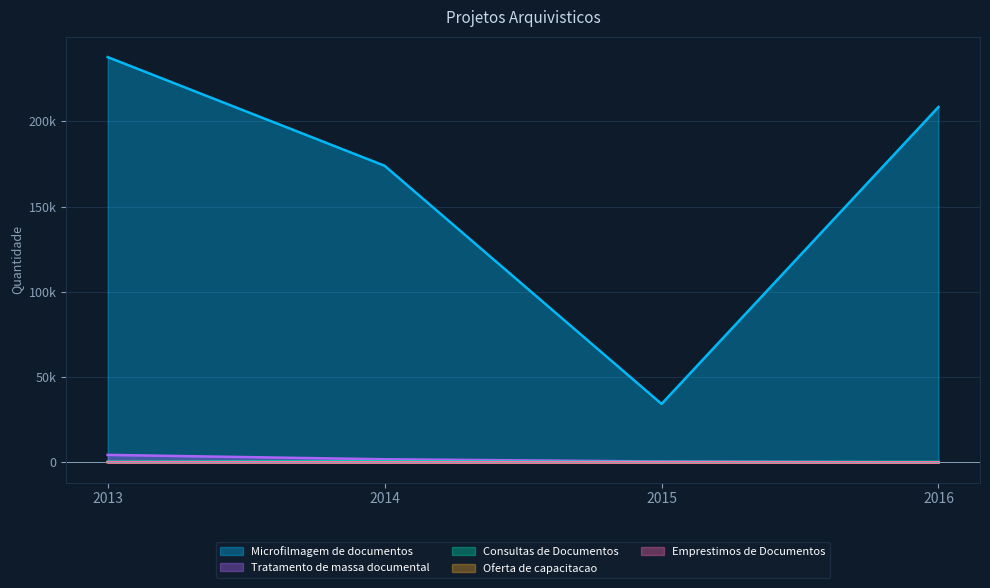

What is the difference between the Emprestimos de Documentos values at 2016 and 2015?

13